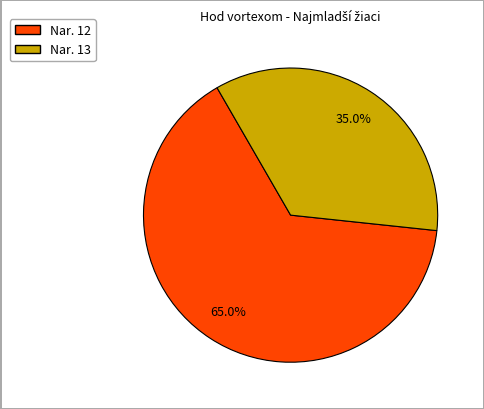

Is there any slice that represents more than half of the pie?

Yes